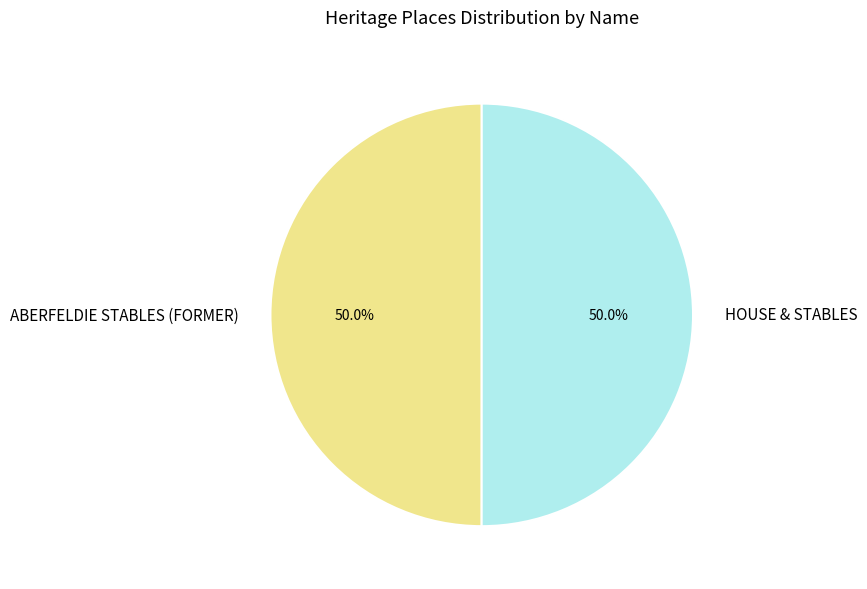

What percentage is NOT represented by HOUSE & STABLES?

50.0%